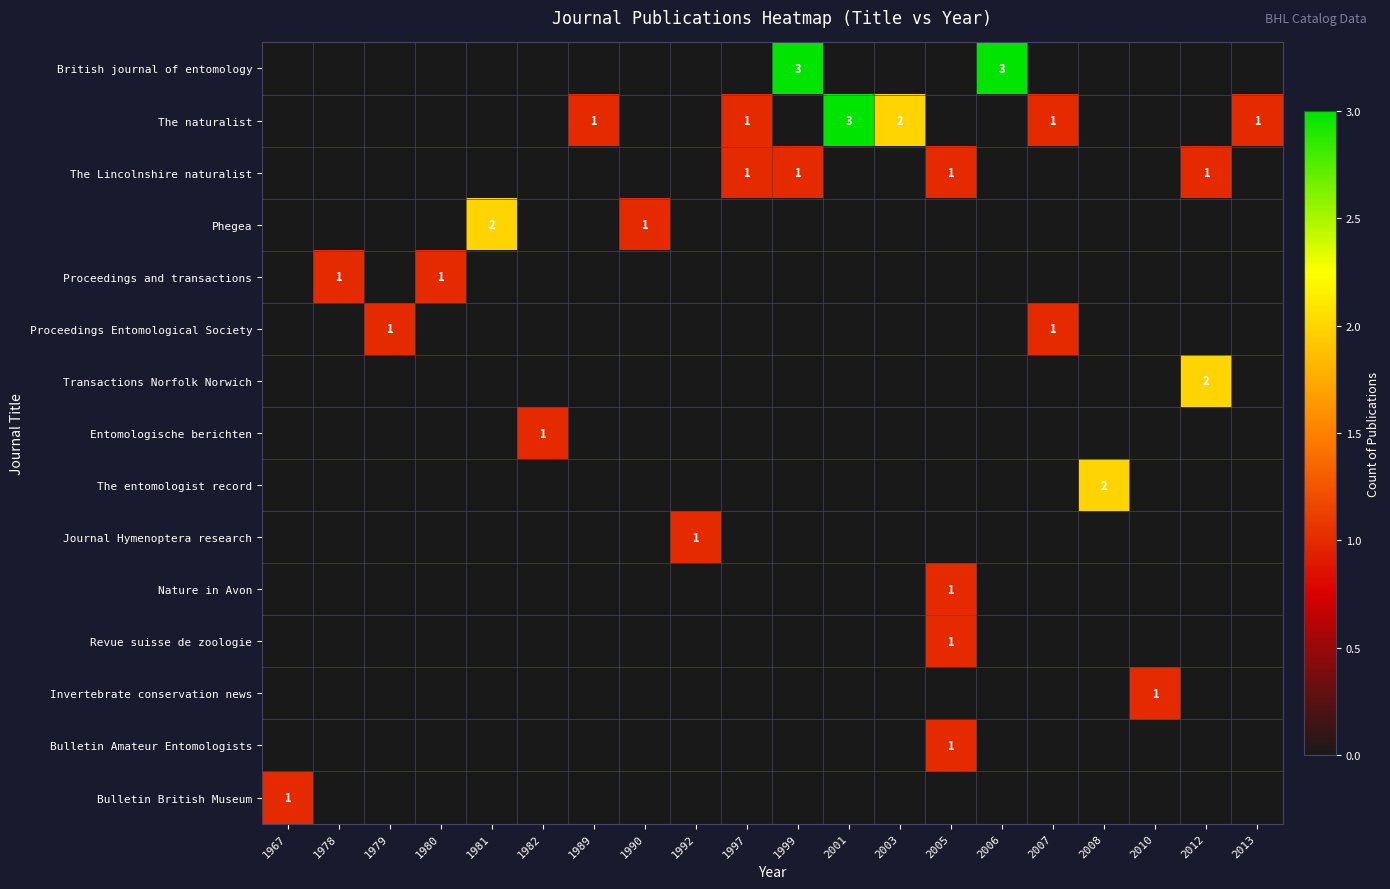

The value of The naturalist at 2003 is 3. True or false?

False